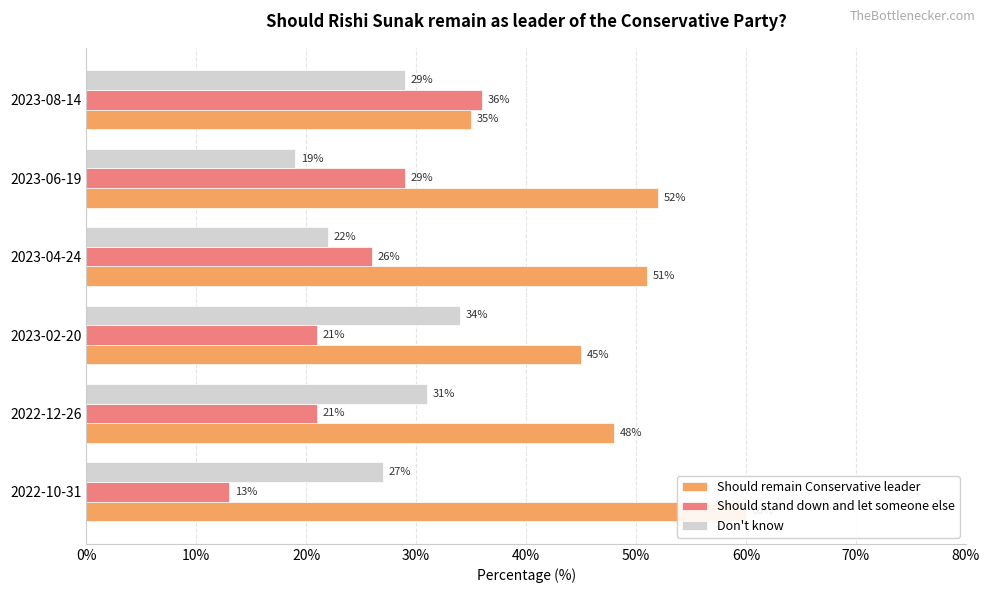

Does the chart contain any negative values?

No